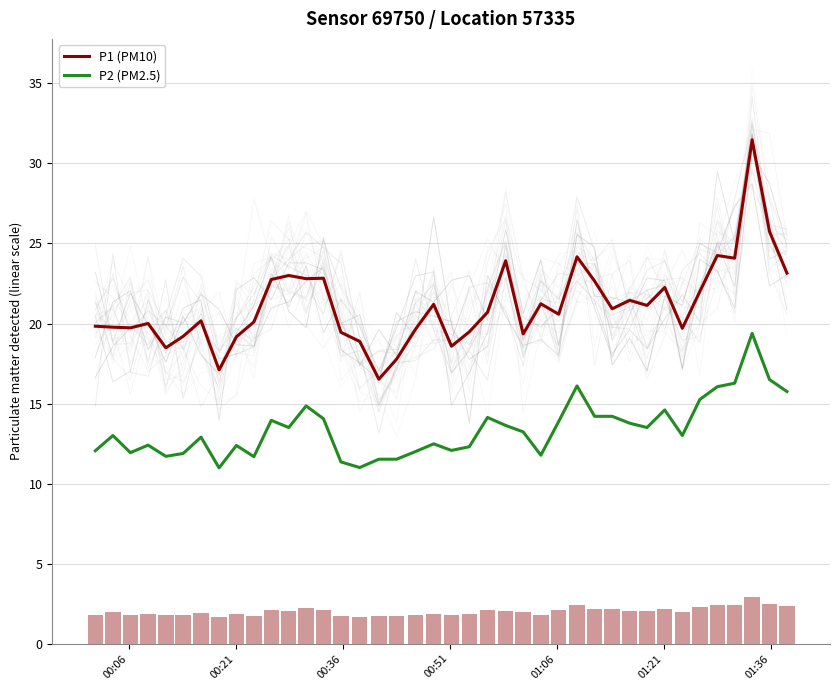

What is the lowest value of the P2 (PM2.5) series?

11.0